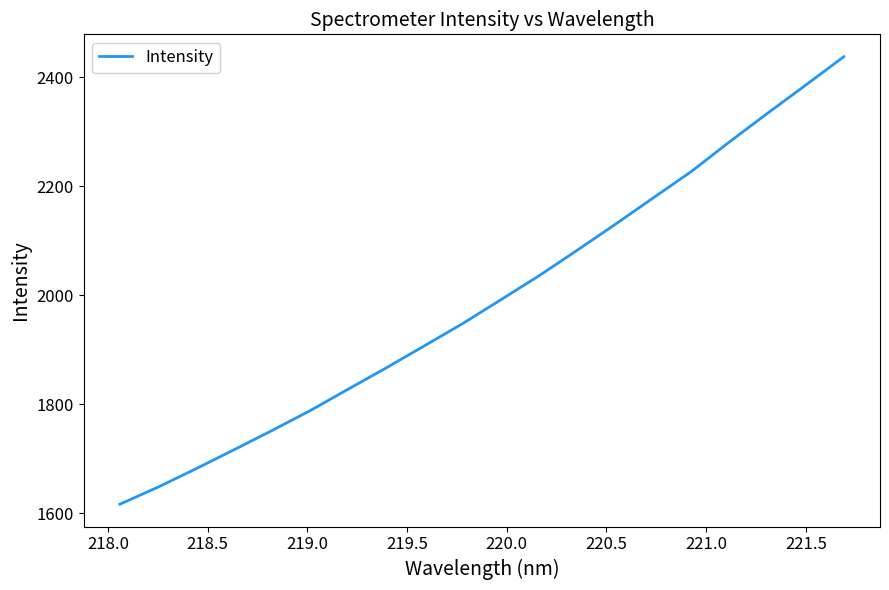

What is the difference between the maximum and minimum values?

821.2